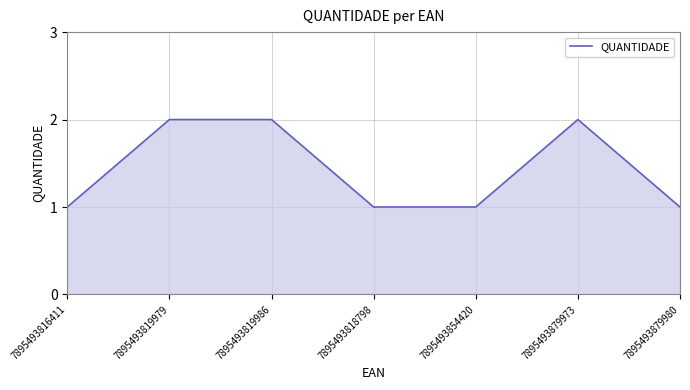

Reading left to right, what are all the values shown in this chart?

1	2	2	1	1	2	1